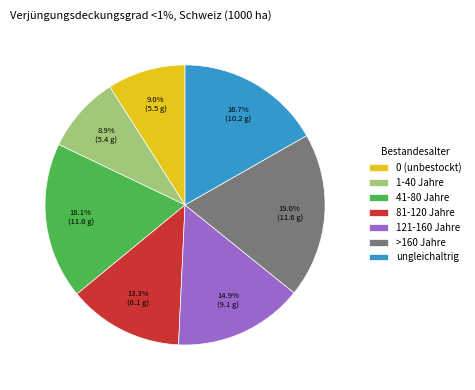

Does 1-40 Jahre represent more than half of the total?

No